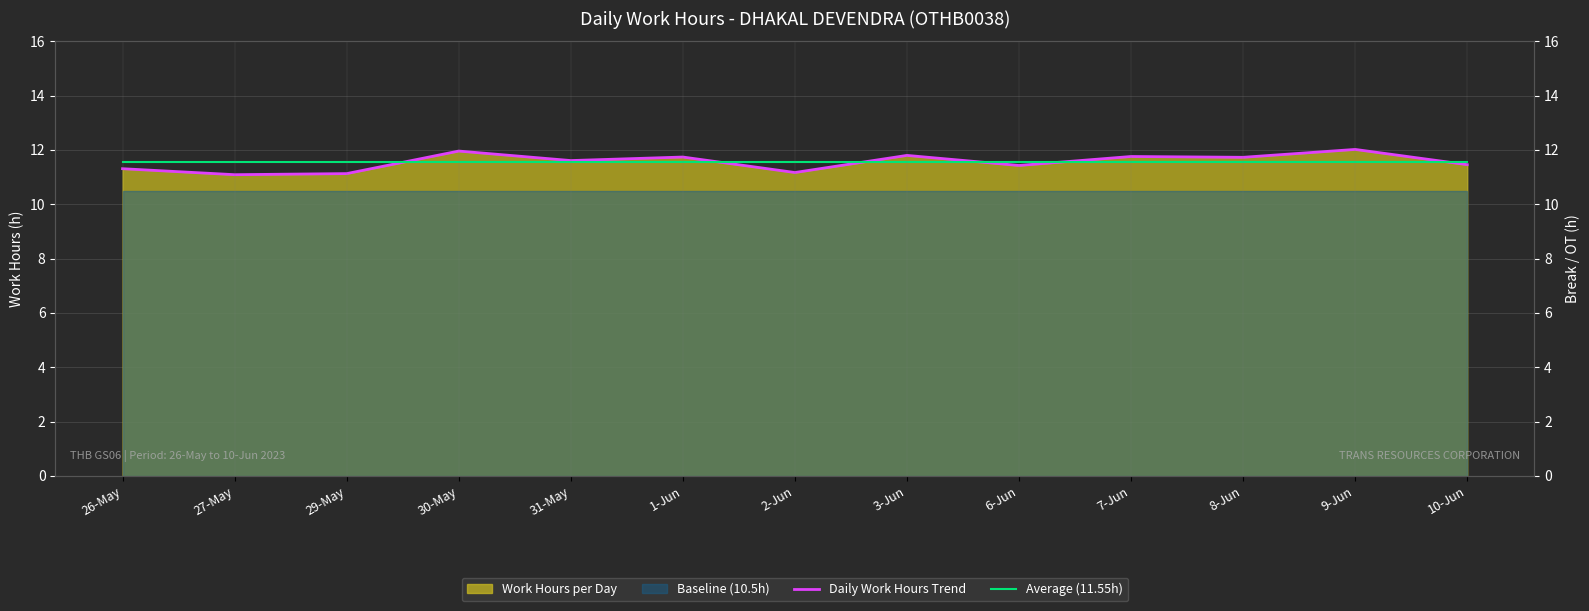

Rank the categories by Daily Work Hours Trend value from highest to lowest.

9-Jun, 30-May, 3-Jun, 7-Jun, 1-Jun, 8-Jun, 31-May, 10-Jun, 6-Jun, 26-May, 2-Jun, 29-May, 27-May